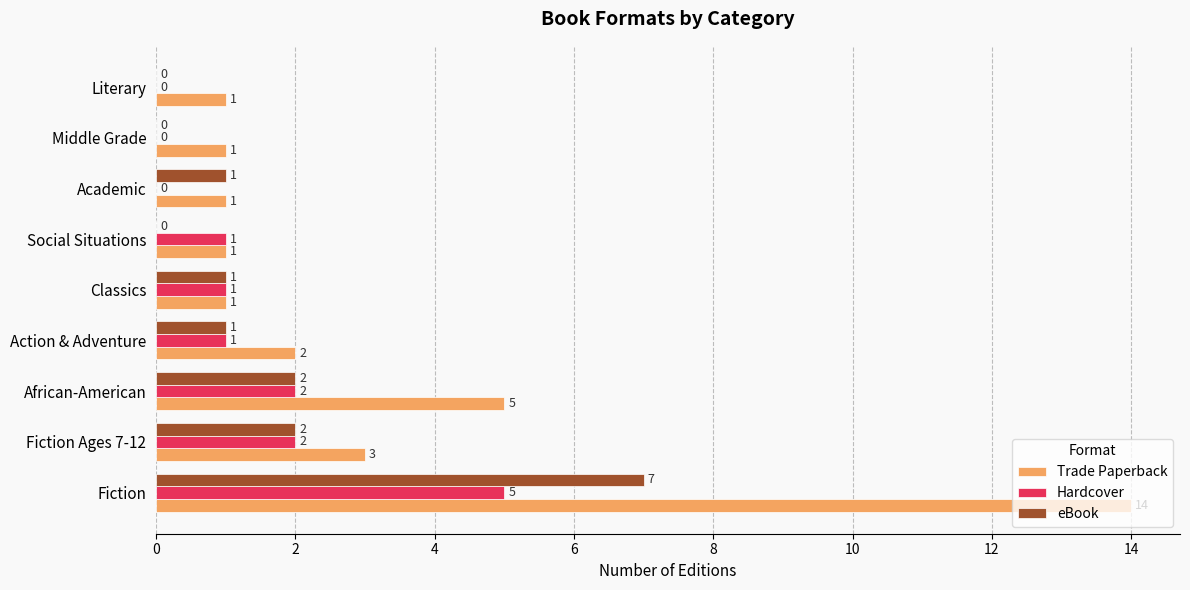

What is the sum of all Hardcover values?

12